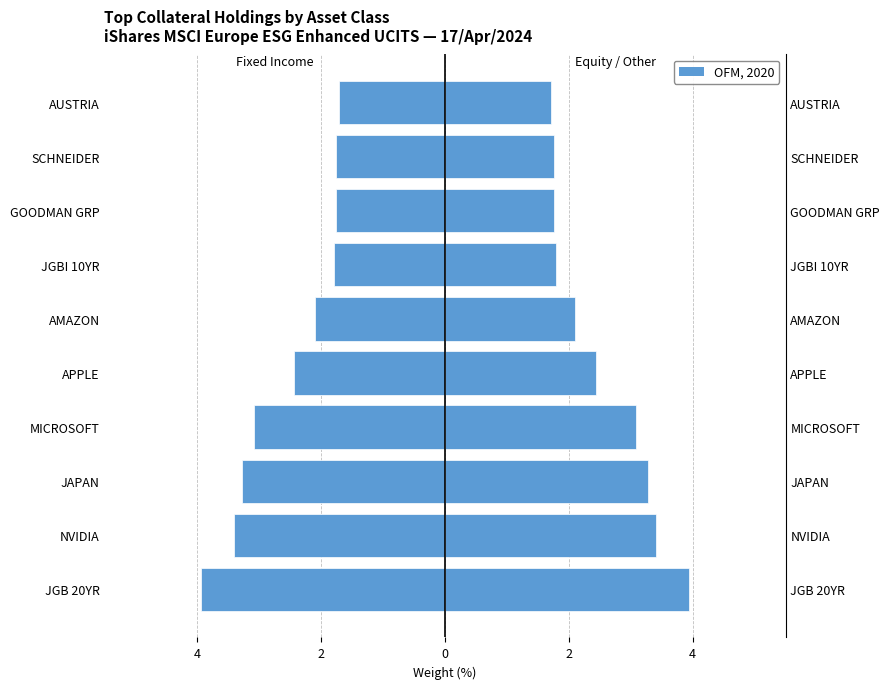

Reading left to right, list all the values displayed in this chart.

Weight % (Left): -3.9	-3.4	-3.3	-3.1	-2.4	-2.1	-1.8	-1.8	-1.8	-1.7
OFM, 2020: 3.9	3.4	3.3	3.1	2.4	2.1	1.8	1.8	1.8	1.7